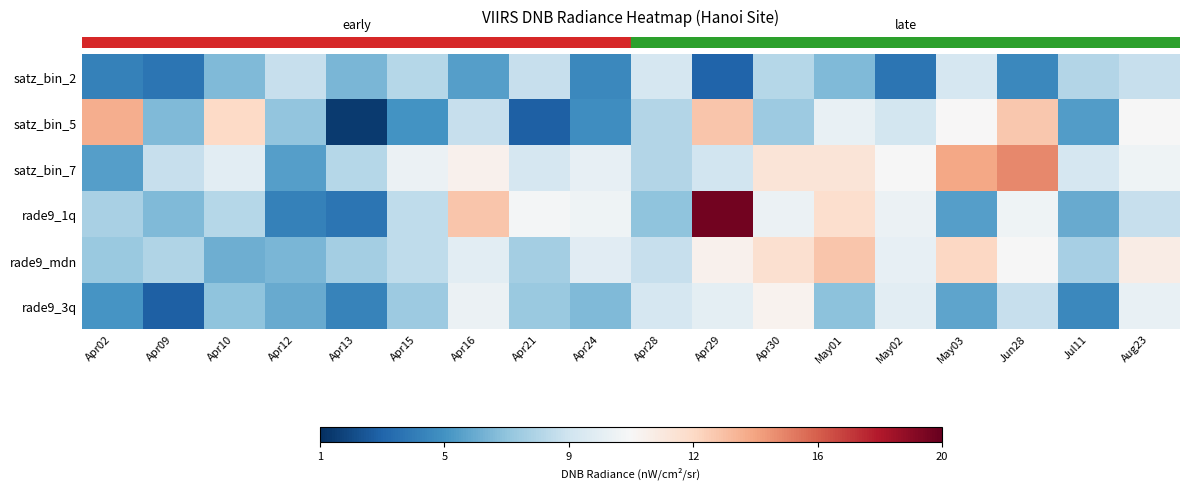

What is the total value across all series at Apr09?

34.9